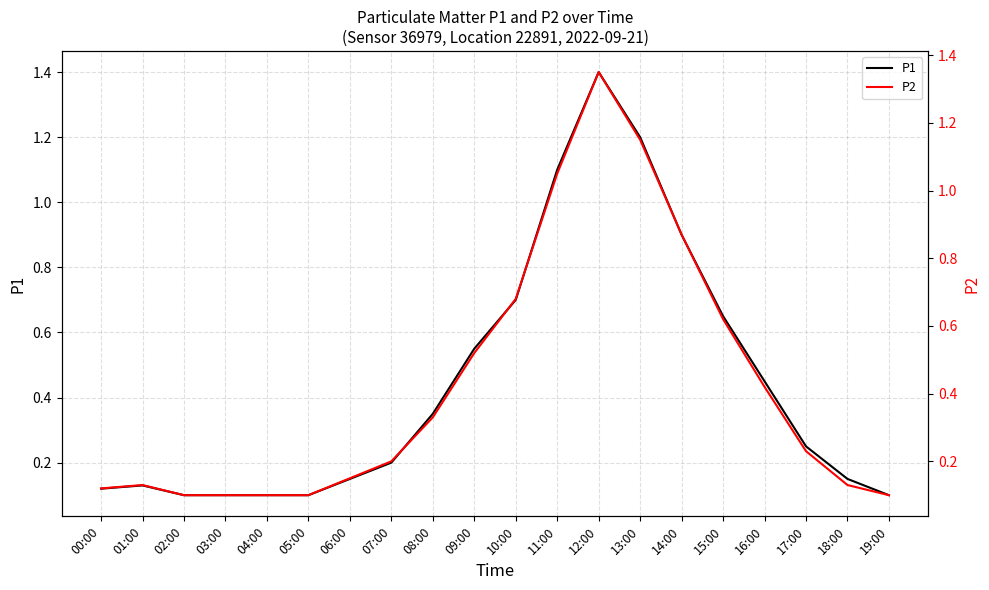

Reading left to right, extract all data points from this chart.

P1: 00:00=0.1	01:00=0.1	02:00=0.1	03:00=0.1	04:00=0.1	05:00=0.1	06:00=0.1	07:00=0.2	08:00=0.3	09:00=0.6	10:00=0.7	11:00=1.1	12:00=1.4	13:00=1.2	14:00=0.9	15:00=0.7	16:00=0.5	17:00=0.2	18:00=0.1	19:00=0.1
P2: 00:00=0.1	01:00=0.1	02:00=0.1	03:00=0.1	04:00=0.1	05:00=0.1	06:00=0.1	07:00=0.2	08:00=0.3	09:00=0.5	10:00=0.7	11:00=1.1	12:00=1.4	13:00=1.1	14:00=0.9	15:00=0.6	16:00=0.4	17:00=0.2	18:00=0.1	19:00=0.1